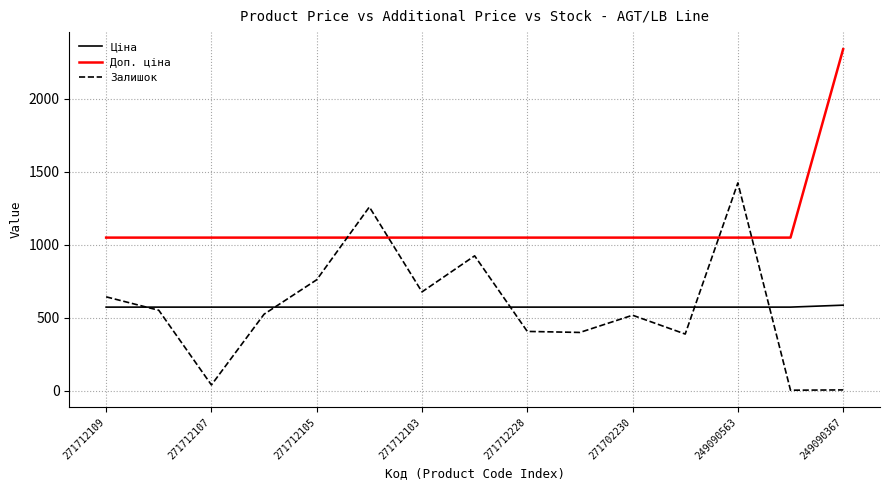

Which series has the largest total across all categories?

Доп. ціна